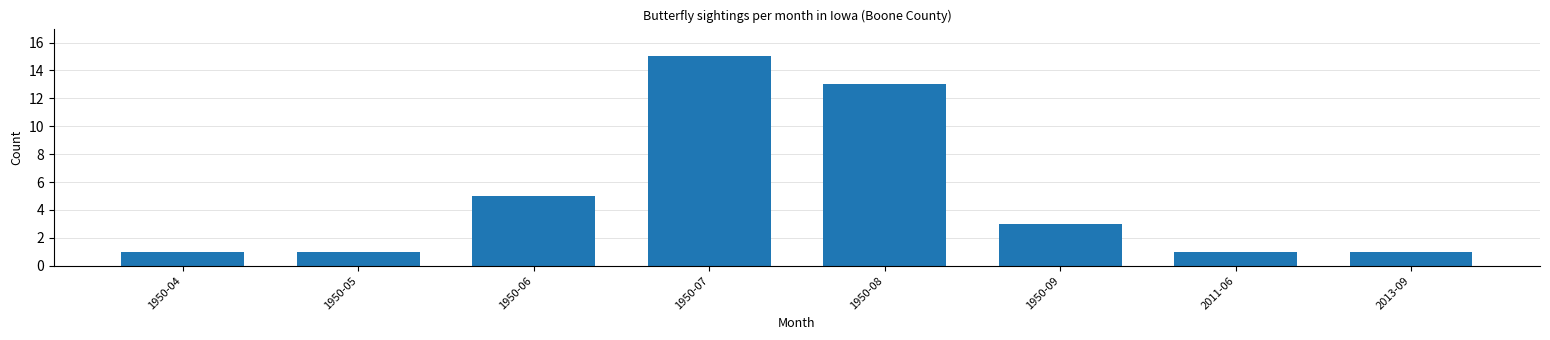

What is the label of the 7th bar from the left?

2011-06